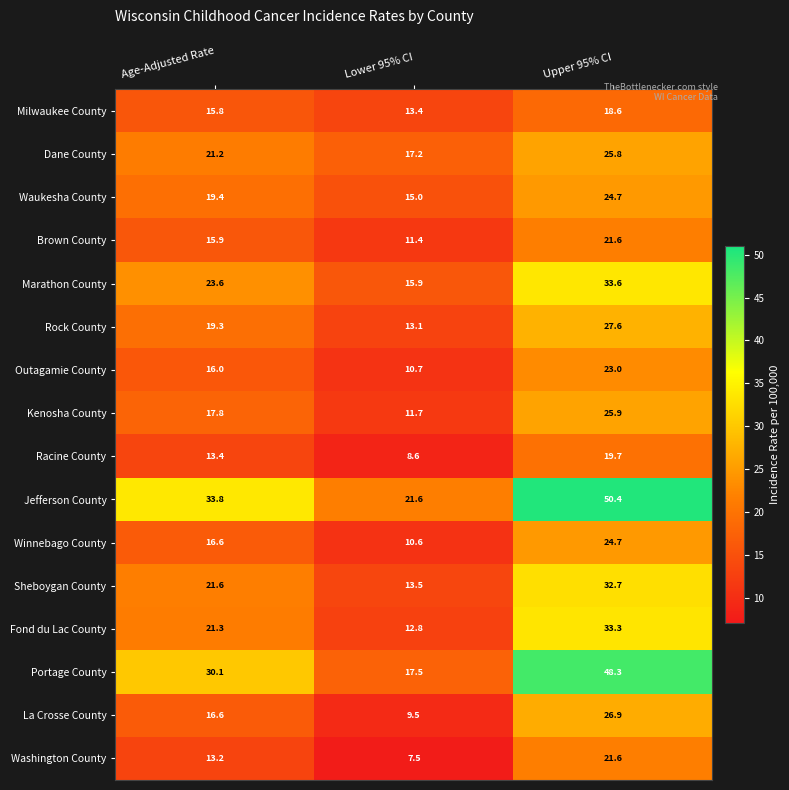

Is it true that Jefferson County equals 21.6 at Lower 95% CI?

True